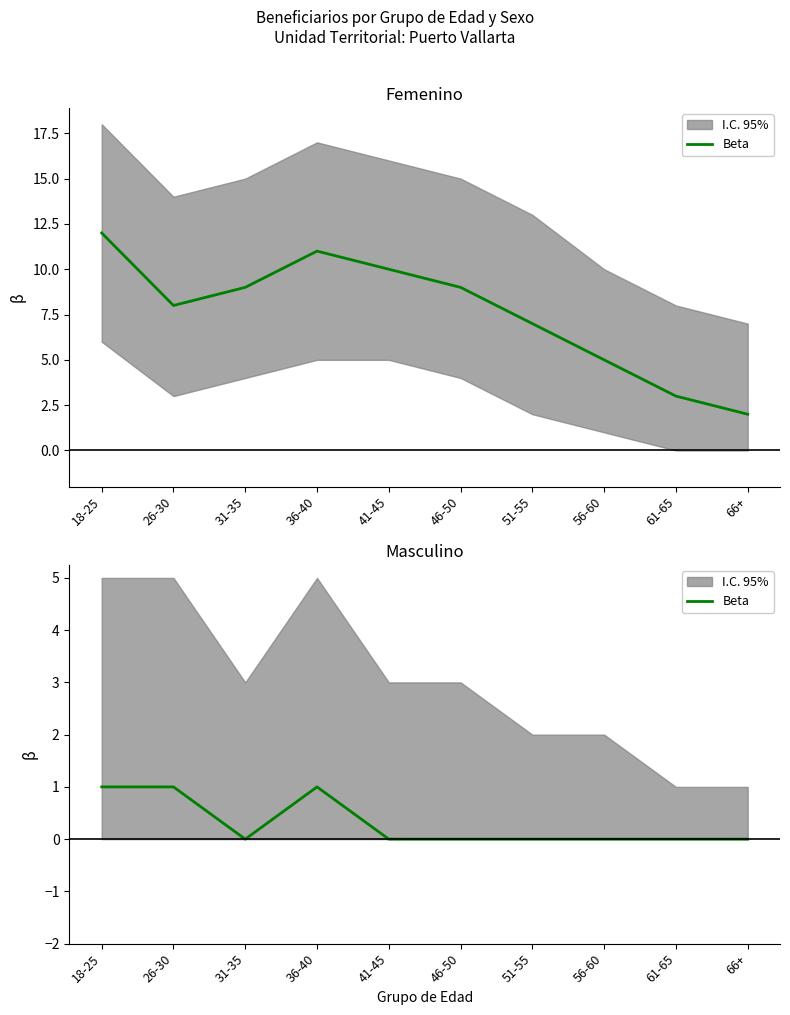

True or false: the data has more than 2 interior local peaks.

False